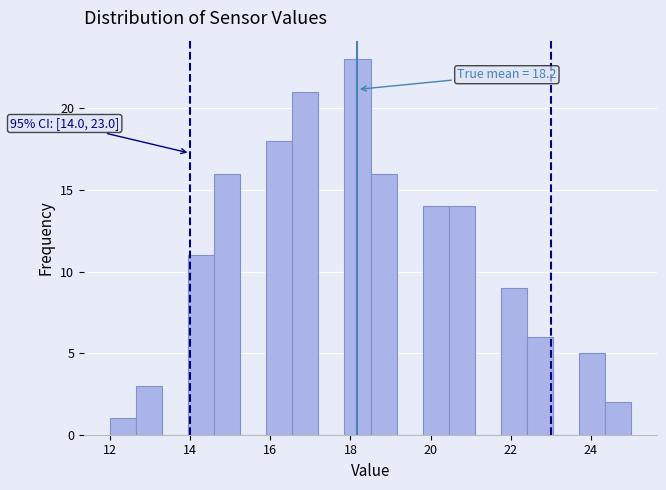

Read against the x-axis, roughly where is the centre of the tallest bar?

18.2